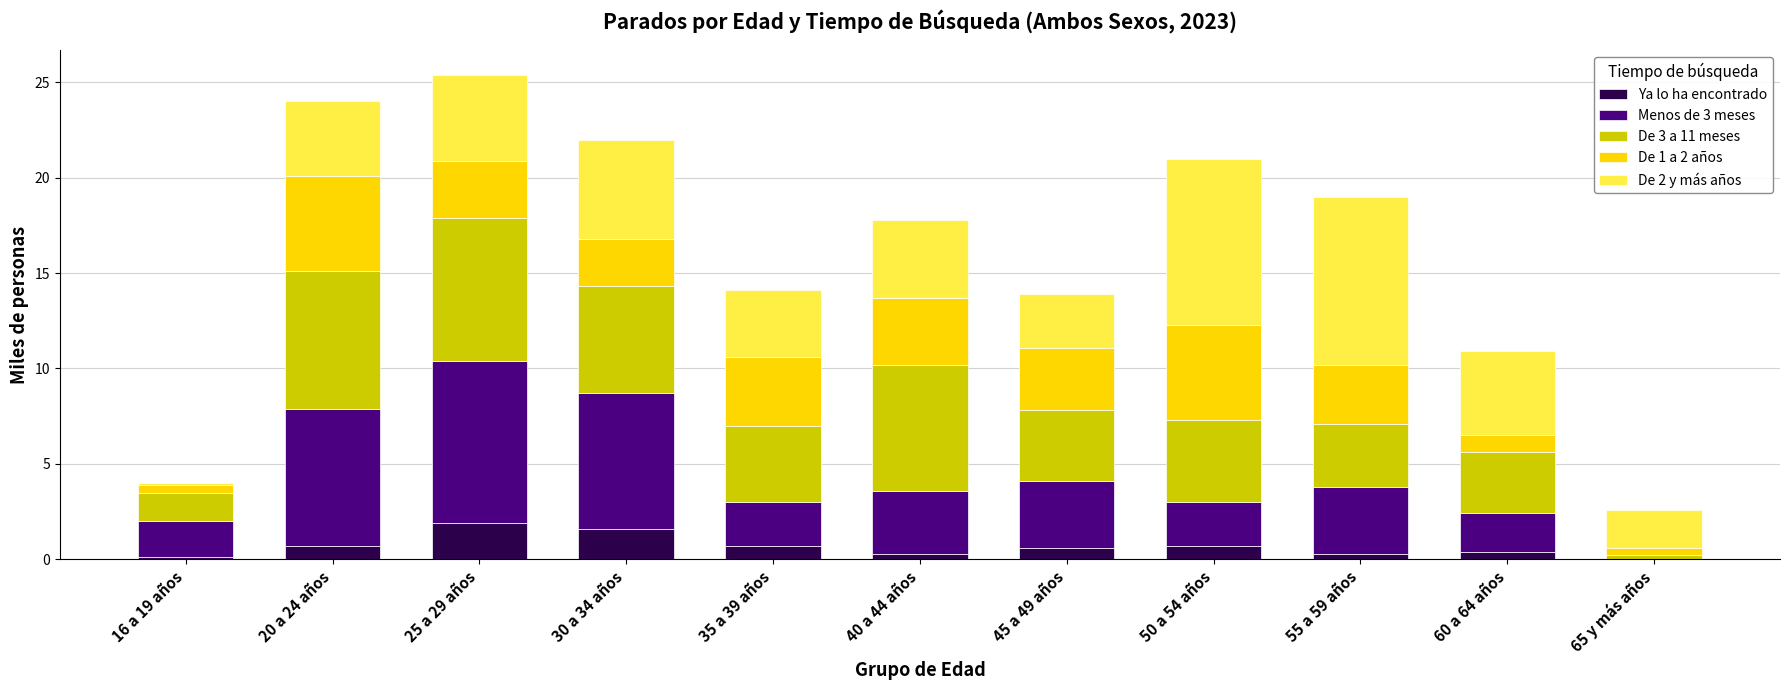

What is the total value across all series at 50 a 54 años?

21.0